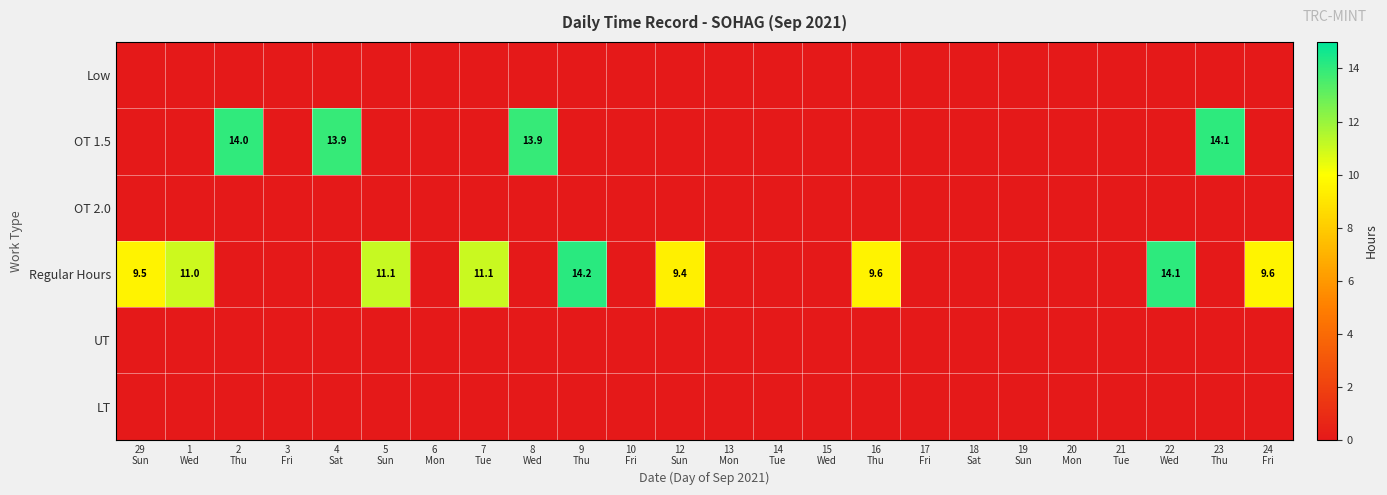

What is the total value across all series at 9
Thu?

14.2